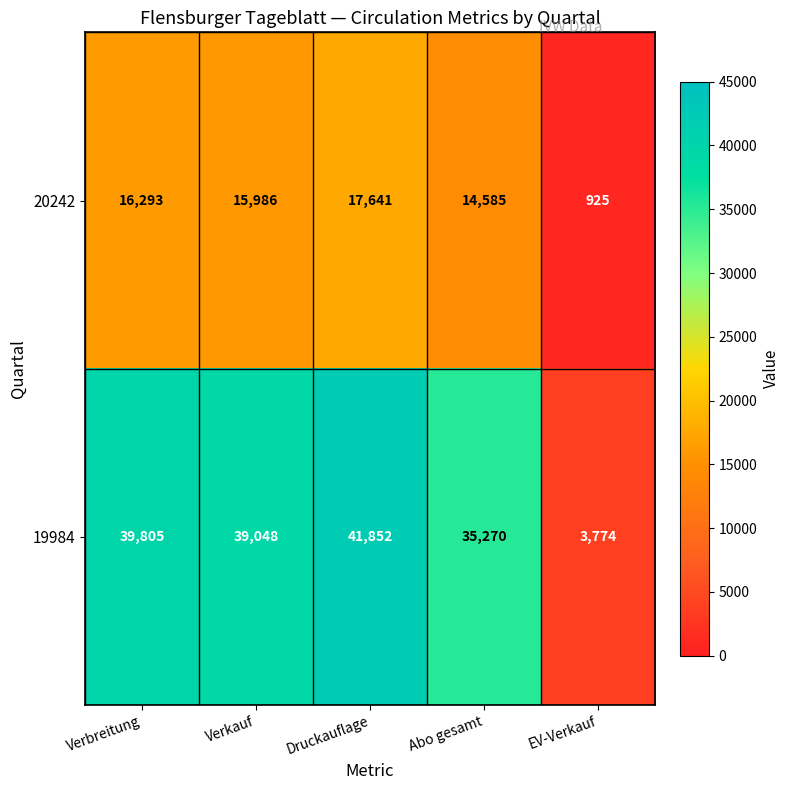

Reading left to right, transcribe all the data shown in this chart.

20242: Verbreitung=16293	Verkauf=15986	Druckauflage=17641	Abo gesamt=14585	EV-Verkauf=925
19984: Verbreitung=39805	Verkauf=39048	Druckauflage=41852	Abo gesamt=35270	EV-Verkauf=3774